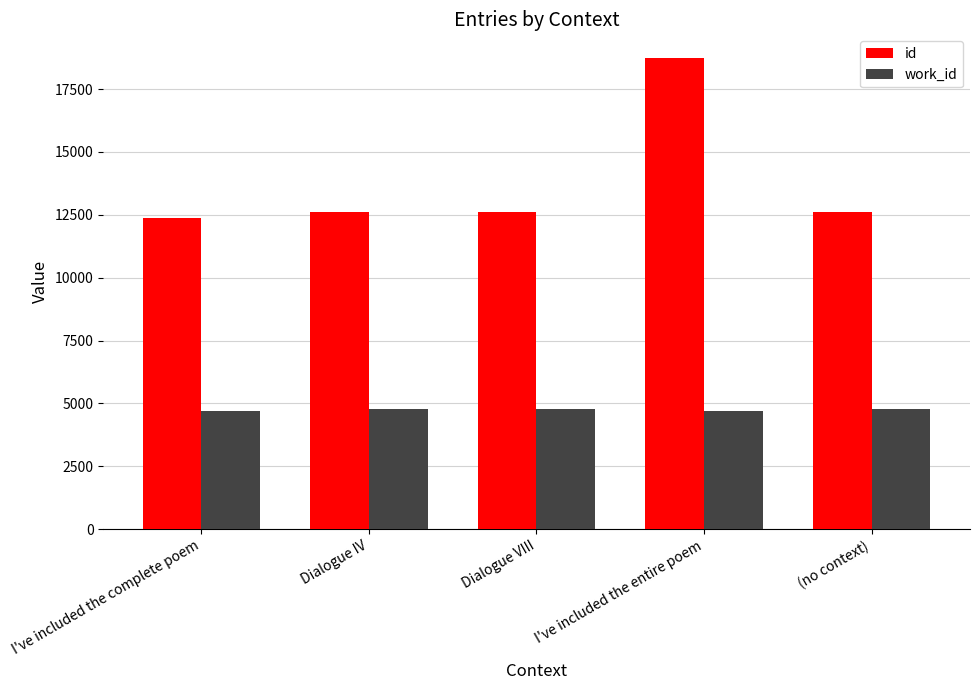

Rank the series by their average value, from lowest to highest.

work_id, id